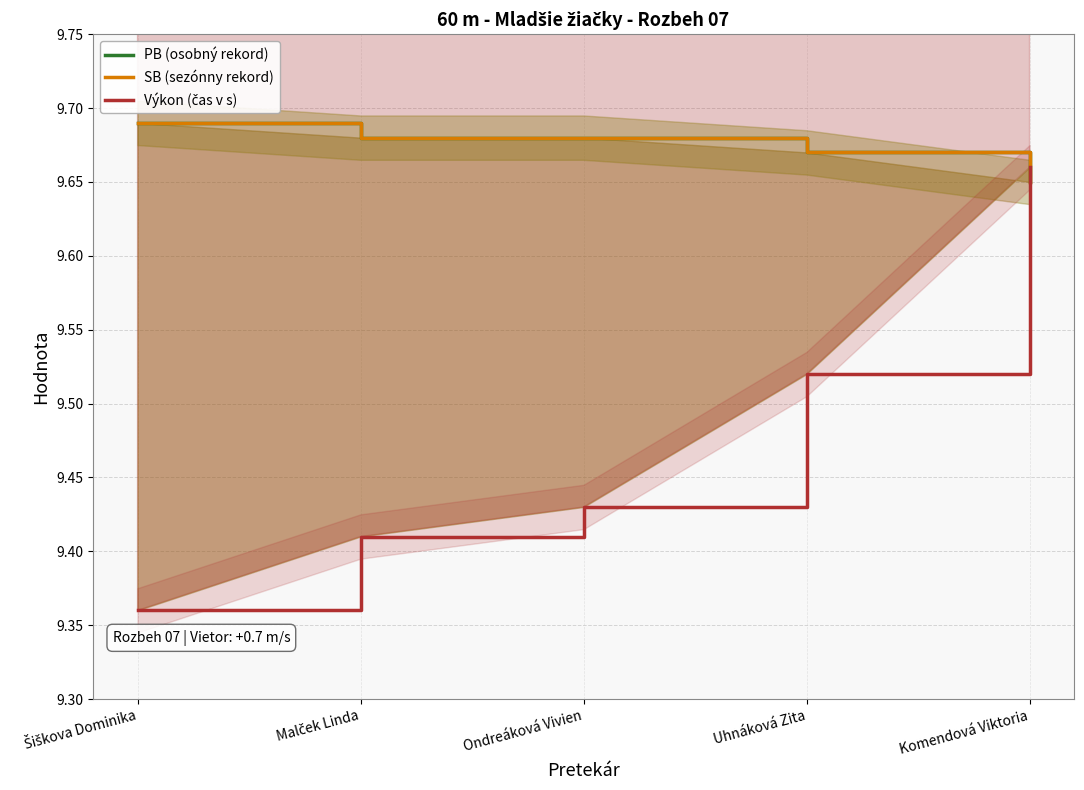

True or false: PB (osobný rekord) and Výkon (čas v s) cross at least once.

True